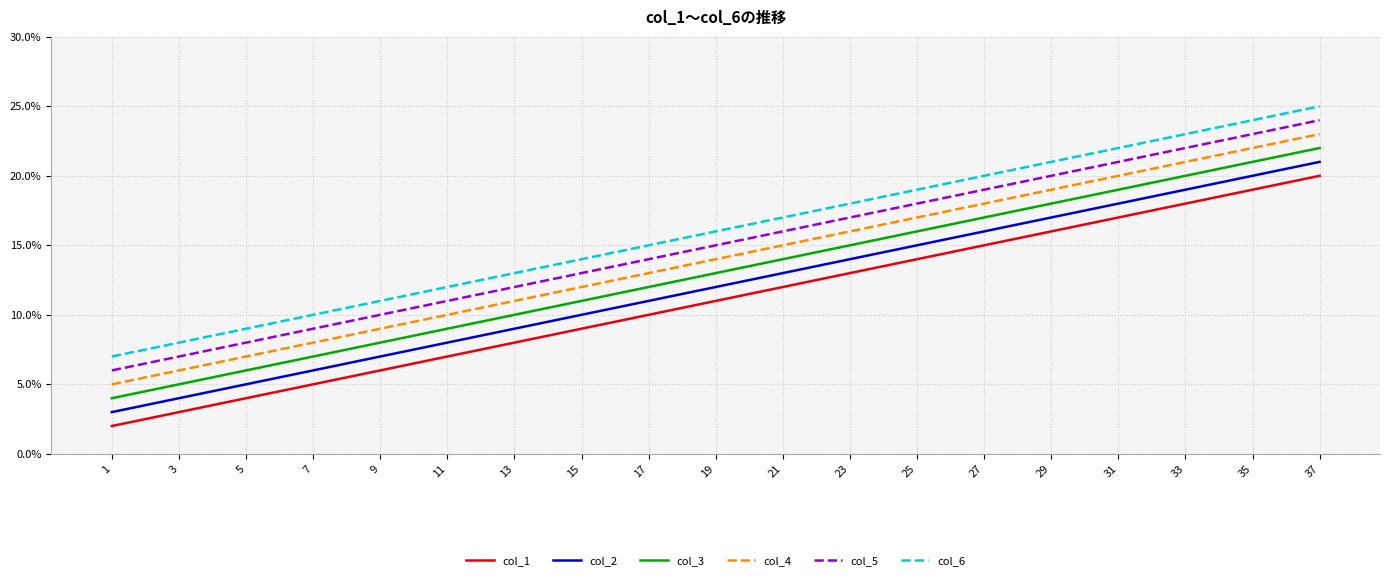

True or false: col_1 and col_6 intersect in this chart.

False